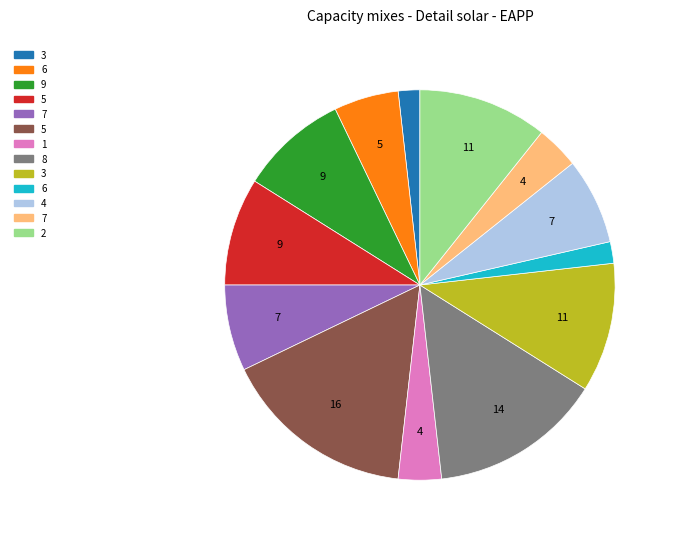

Is there any slice that represents more than half of the pie?

No